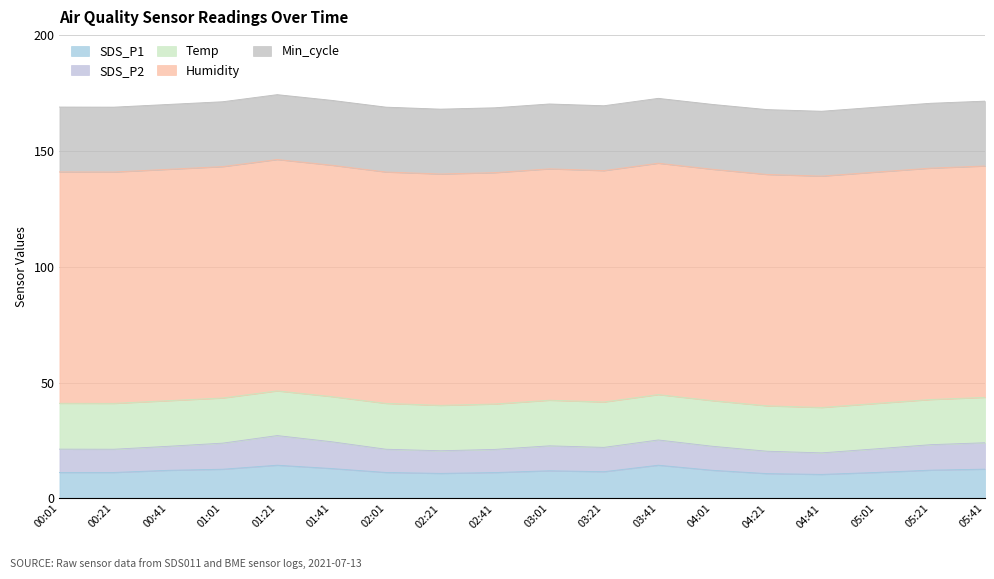

Reading right to left, transcribe all the data shown in this chart.

SDS_P1: 12.6	12.2	11.2	10.3	10.7	12.1	14.3	11.5	11.9	11.1	10.8	11.2	12.9	14.3	12.6	12.1	11.2	11.2
SDS_P2: 11.4	11.0	10.2	9.3	9.7	10.4	10.9	10.5	10.8	10.0	9.8	10.0	11.6	12.8	11.3	10.4	10.0	10.1
Temp: 19.6	19.5	19.6	19.6	19.6	19.7	19.6	19.6	19.7	19.6	19.6	19.8	19.5	19.3	19.5	19.7	19.8	19.8
Humidity: 99.9	99.9	99.9	99.9	99.9	99.9	99.9	99.9	99.9	99.9	99.9	99.9	99.9	99.9	99.9	99.9	99.9	99.9
Min_cycle: 28.0	28.0	28.0	28.0	28.0	28.0	28.0	28.0	28.0	28.0	28.0	28.0	28.0	28.0	28.0	28.0	28.0	28.0